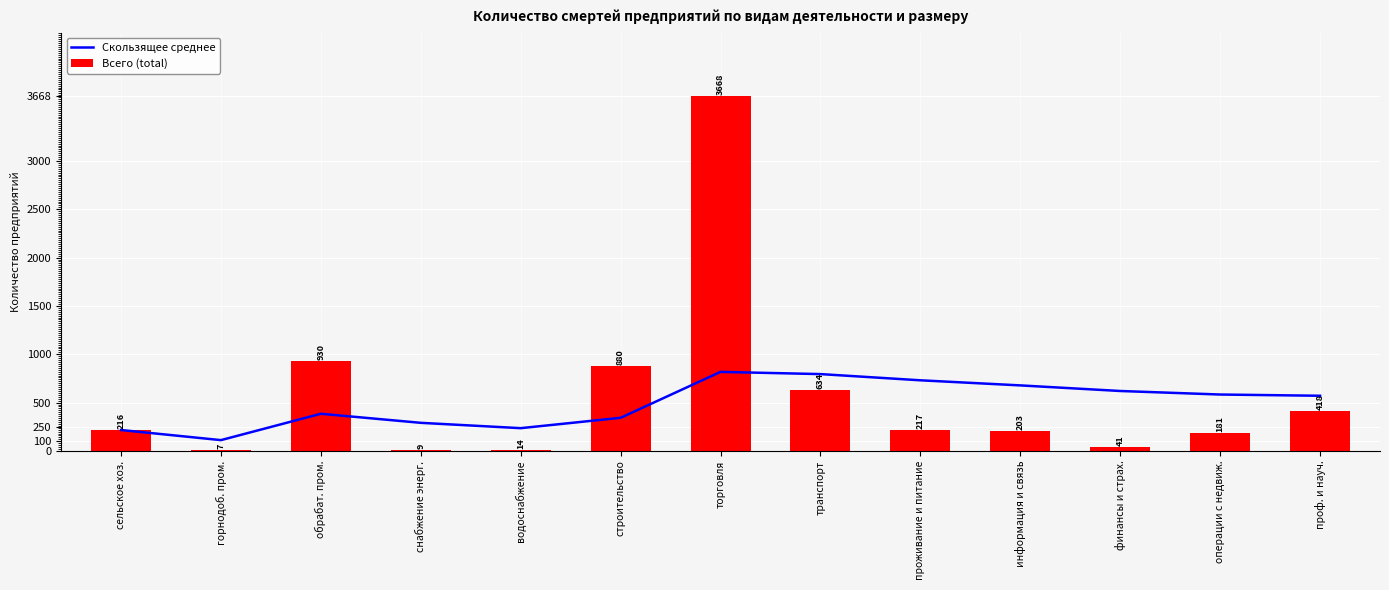

Where does the Всего (total) series first go above 216?

обрабат. пром.